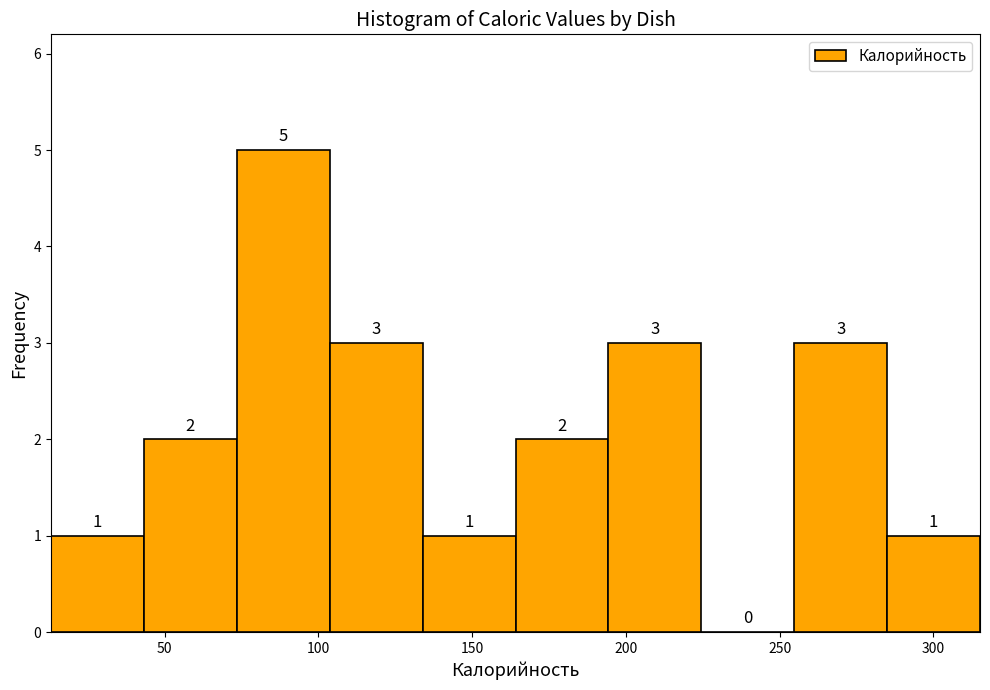

Which range on the x-axis has the tallest bar?

75 to 105